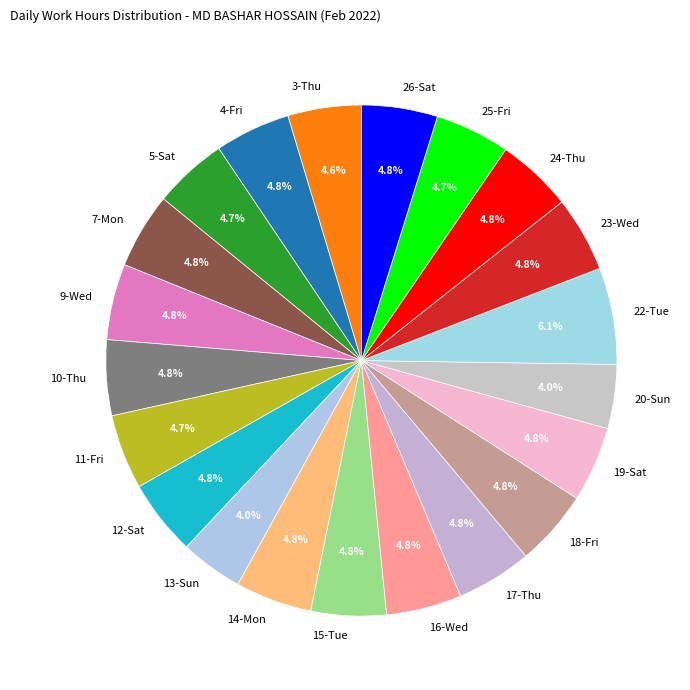

To the nearest percent, what percentage of the pie is 22-Tue?

6%